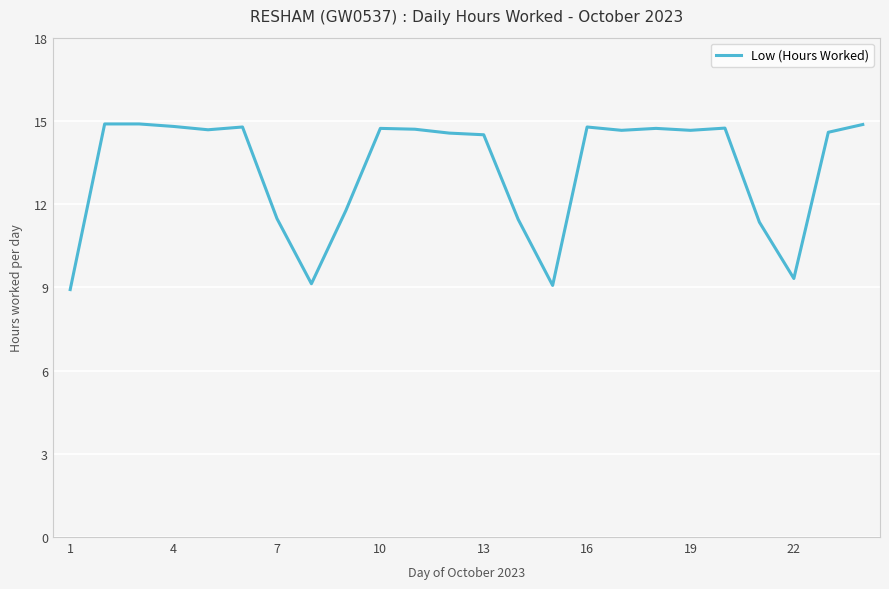

What is the smallest value displayed?

8.9